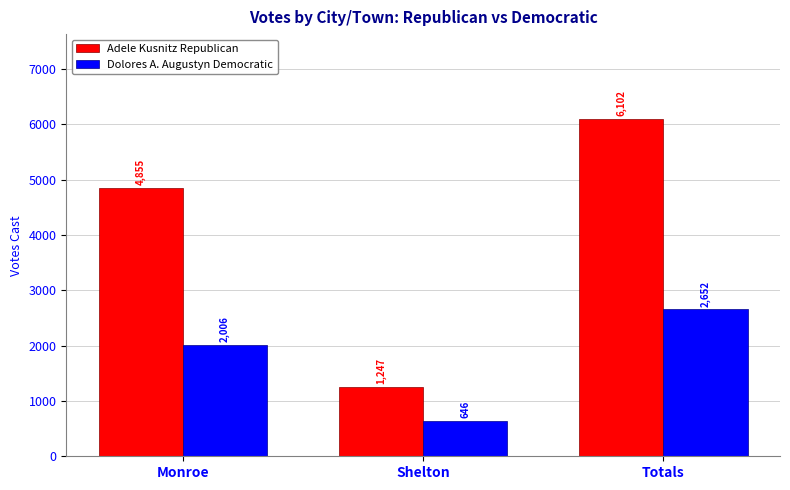

How many groups of bars are there?

3